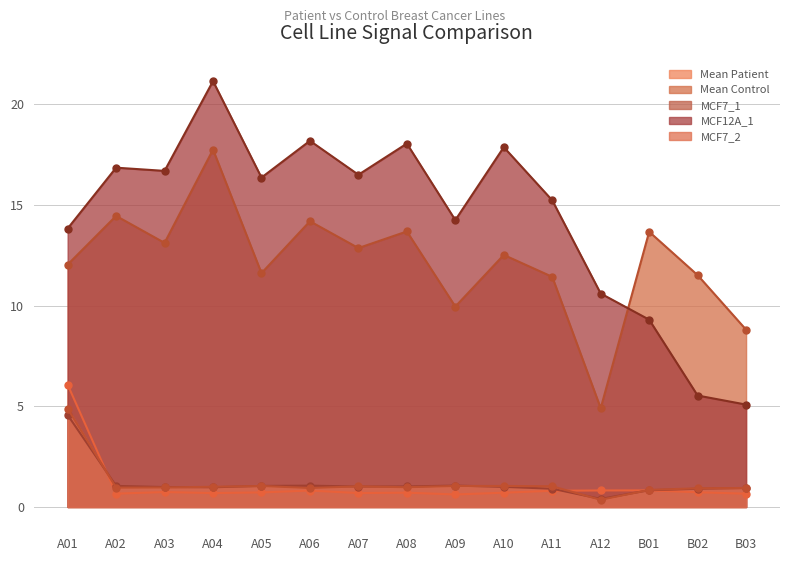

Reading left to right, list all the values displayed in this chart.

Mean Patient: 6.1	0.7	0.7	0.7	0.7	0.8	0.7	0.7	0.6	0.7	0.8	0.8	0.8	0.7	0.7
Mean Control: 12.0	14.5	13.1	17.8	11.6	14.2	12.9	13.7	10.0	12.5	11.4	4.9	13.7	11.5	8.8
MCF7_1: 4.6	1.0	1.0	1.0	1.0	1.1	1.0	1.0	1.1	1.0	0.9	0.4	0.8	0.9	0.9
MCF12A_1: 13.8	16.9	16.7	21.2	16.4	18.2	16.5	18.1	14.3	17.9	15.2	10.6	9.3	5.5	5.1
MCF7_2: 4.9	1.0	1.0	1.0	1.0	0.9	1.0	1.0	1.0	1.0	1.0	0.4	0.8	0.9	0.9